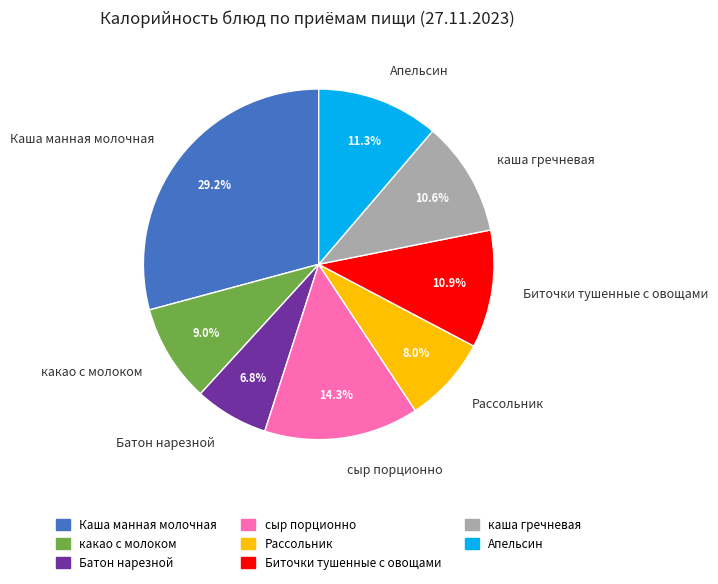

Is каша гречневая the majority of the pie?

No